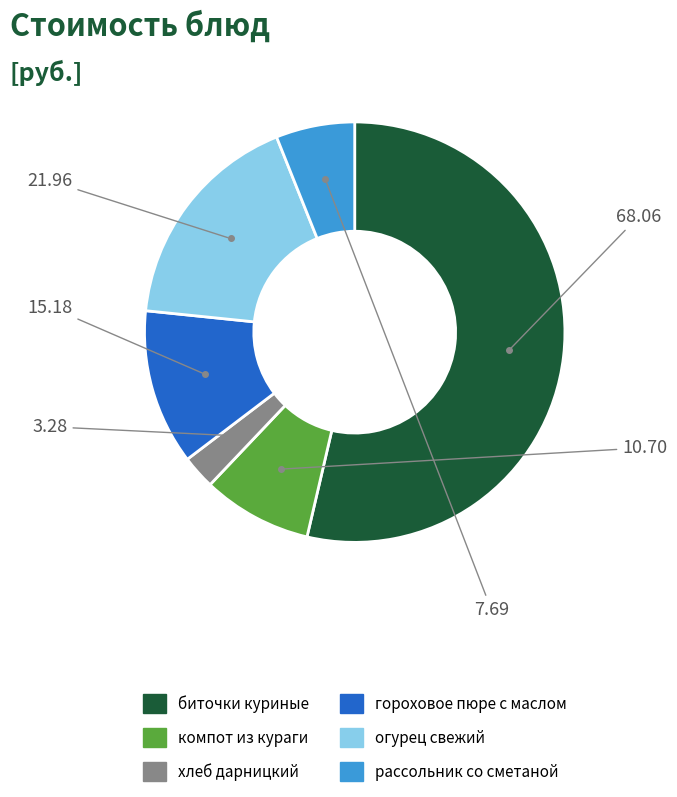

How many slices are in this pie chart?

6